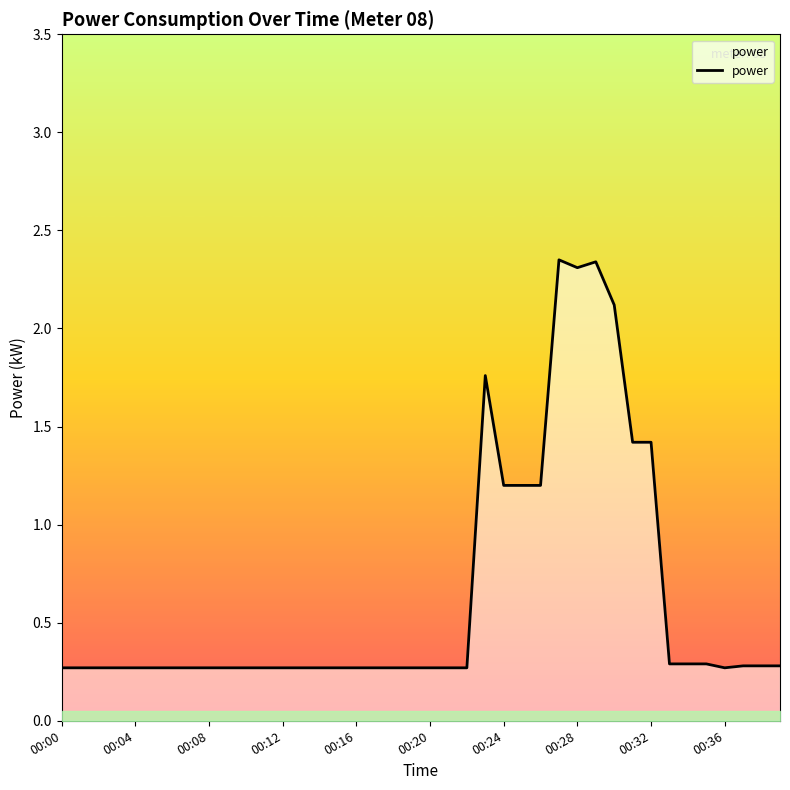

What is the minimum value shown in the chart?

0.3